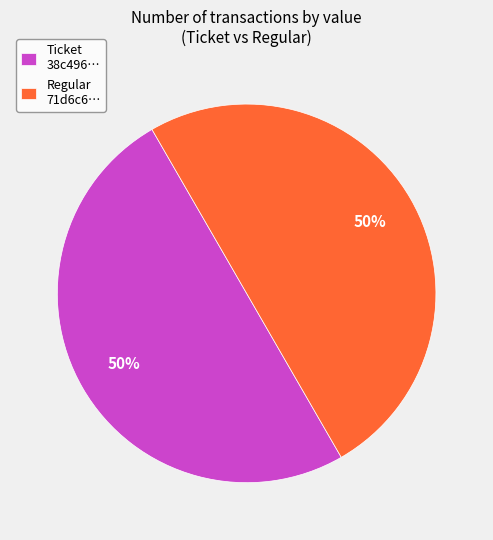

True or false: Regular 71d6c6… accounts for 50% of the total.

True